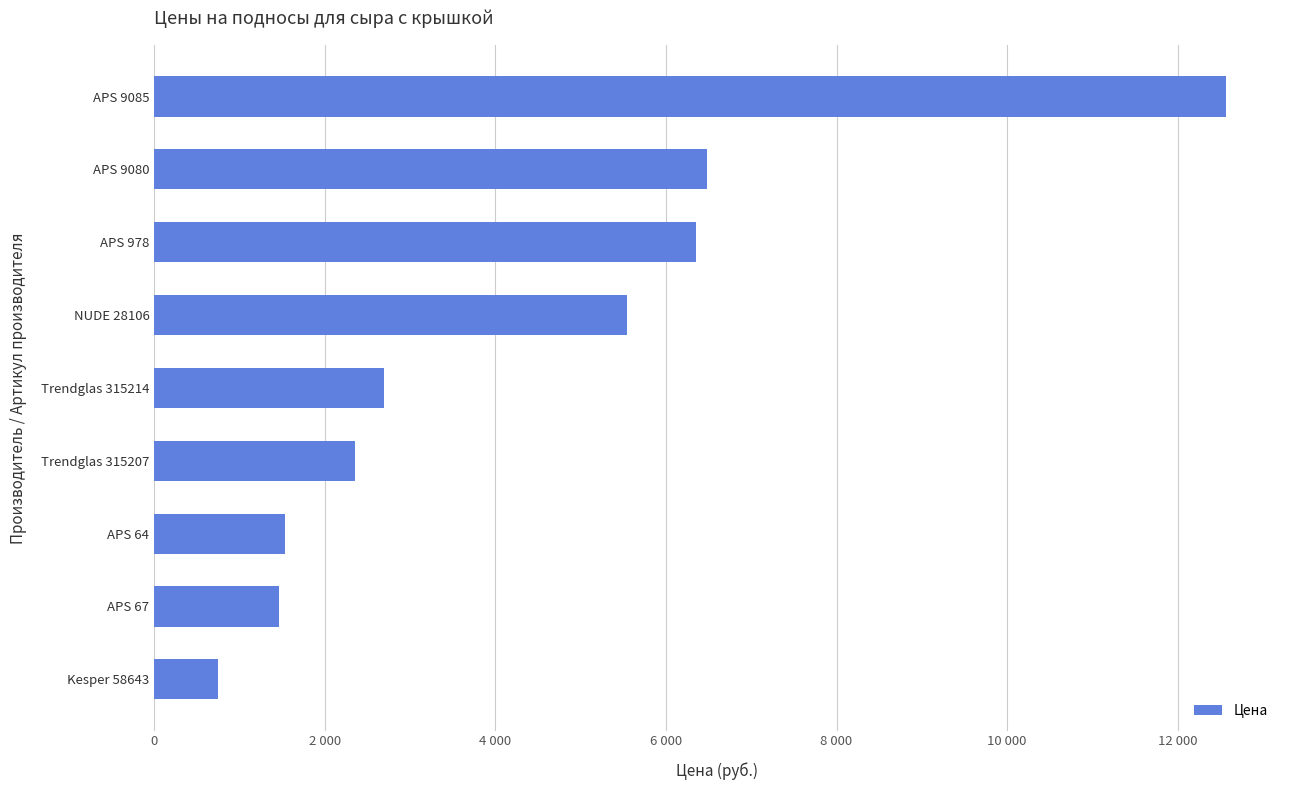

What is the sum of all values?

39737